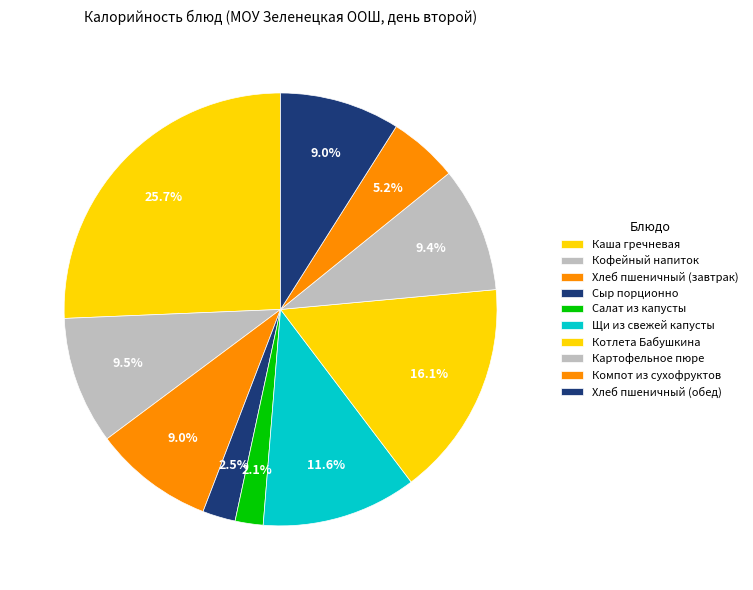

How many slices are in this pie chart?

10